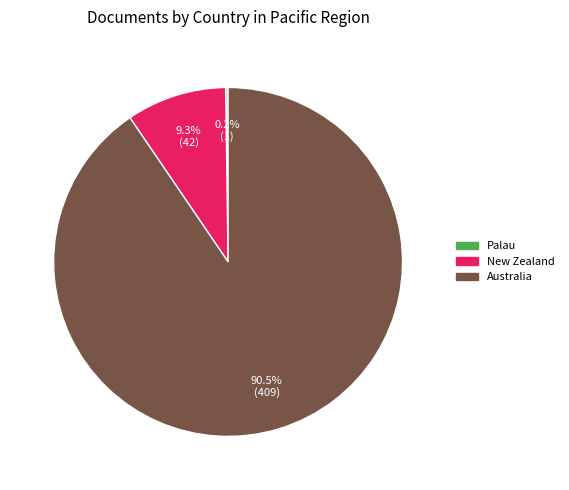

Which has a higher value, New Zealand or Australia?

Australia